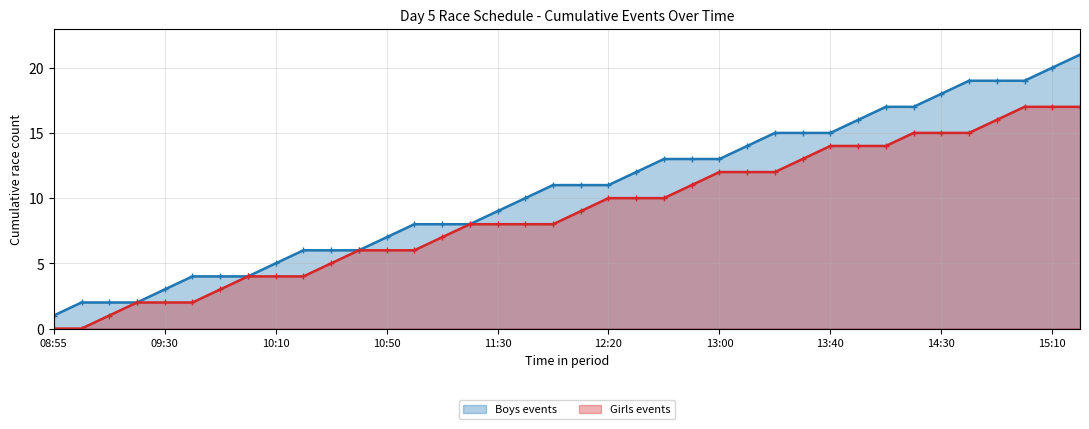

What is the difference between the maximum and minimum values in the Girls (line) series?

17